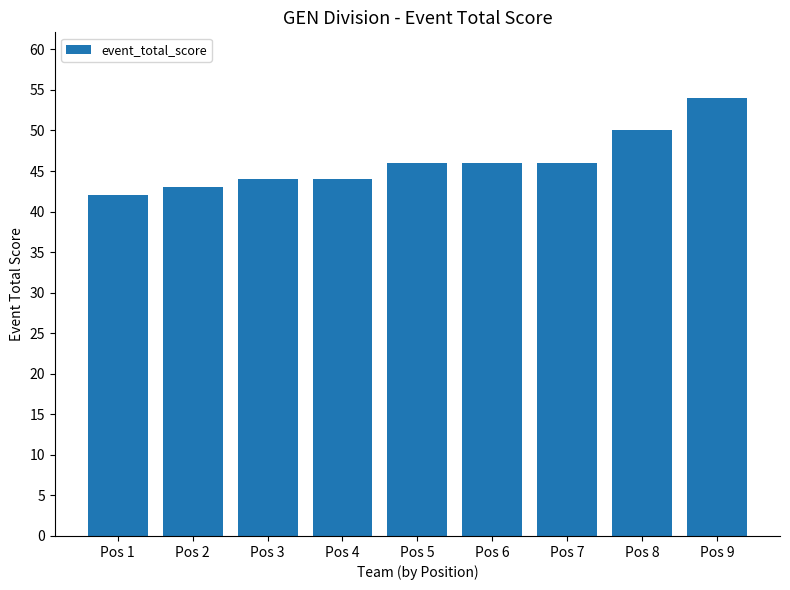

What is the difference between the maximum and minimum values?

12